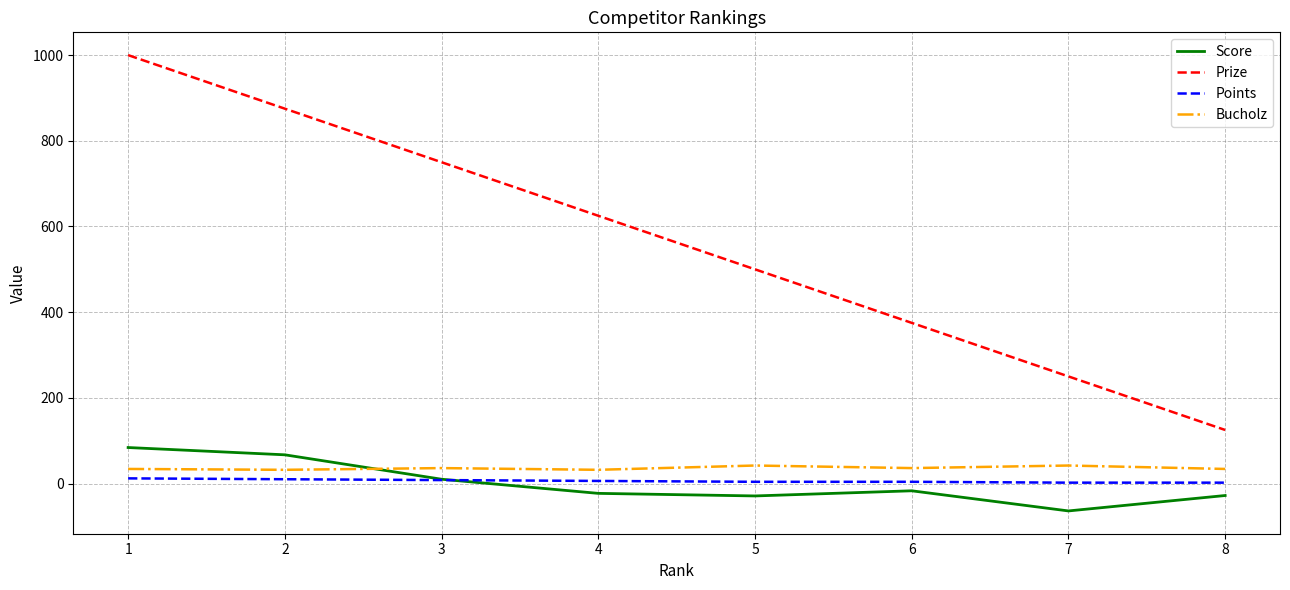

At which label does Points first exceed 6?

1